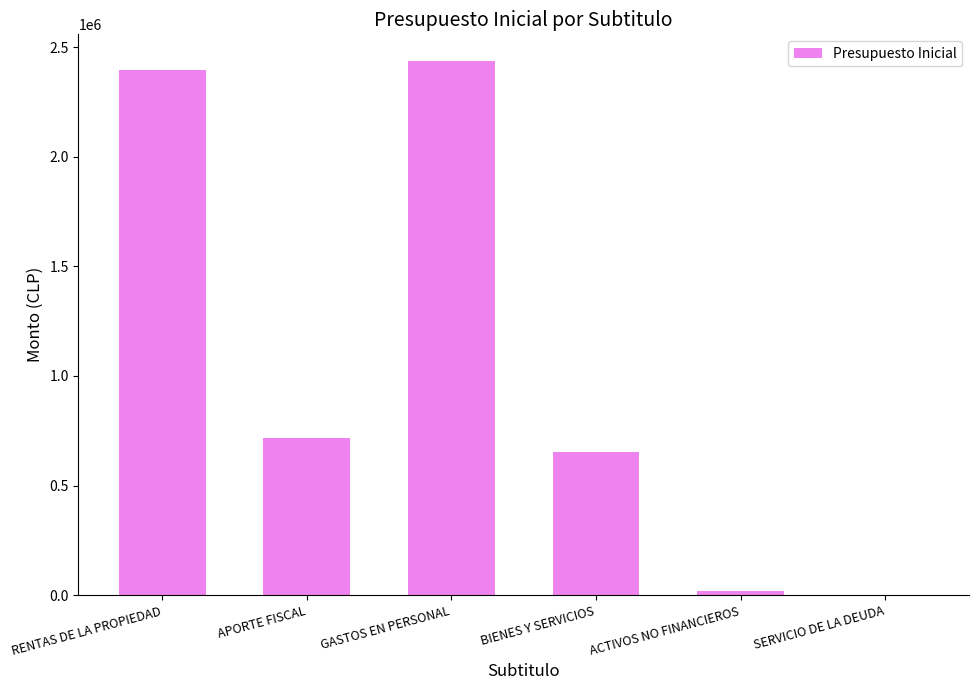

What is the ratio of the value at GASTOS EN PERSONAL to the value at BIENES Y SERVICIOS?

3.7